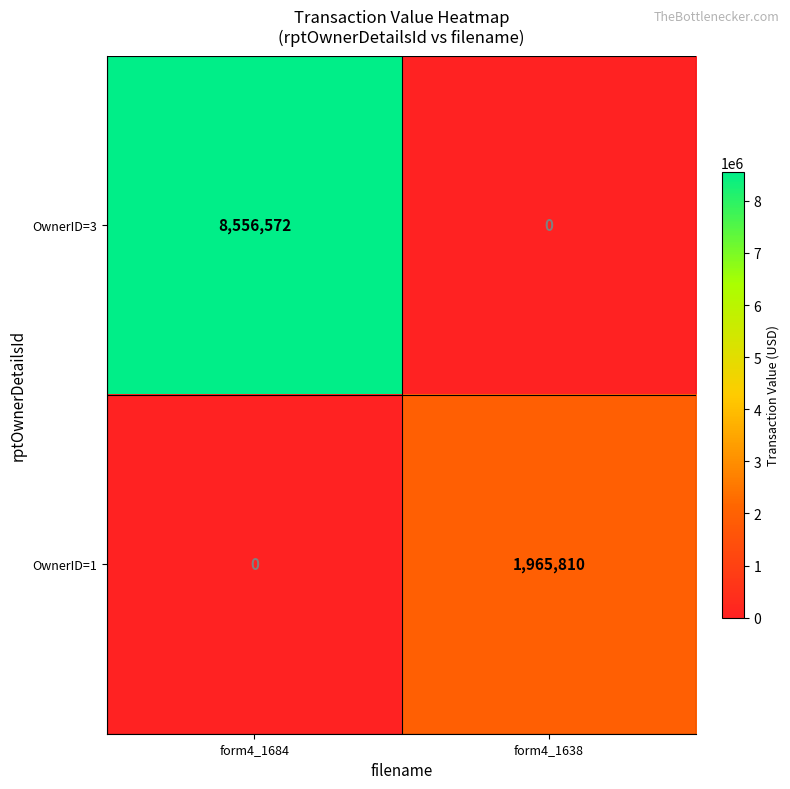

Reading right to left, list all the values displayed in this chart.

OwnerID=3: form4_1638=0	form4_1684=8556572
OwnerID=1: form4_1638=1965810	form4_1684=0